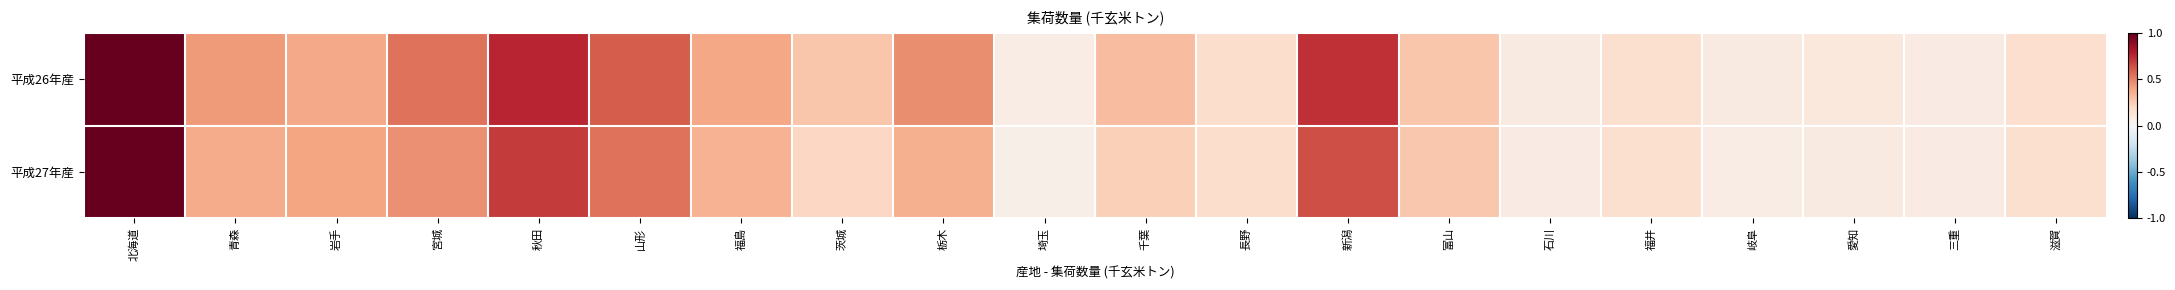

What is the minimum value shown in the chart?

0.1